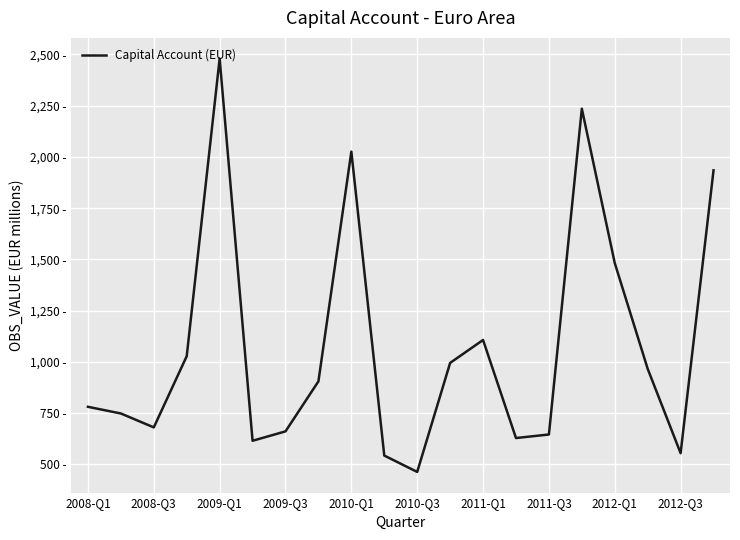

Does the chart have visible grid lines?

Yes